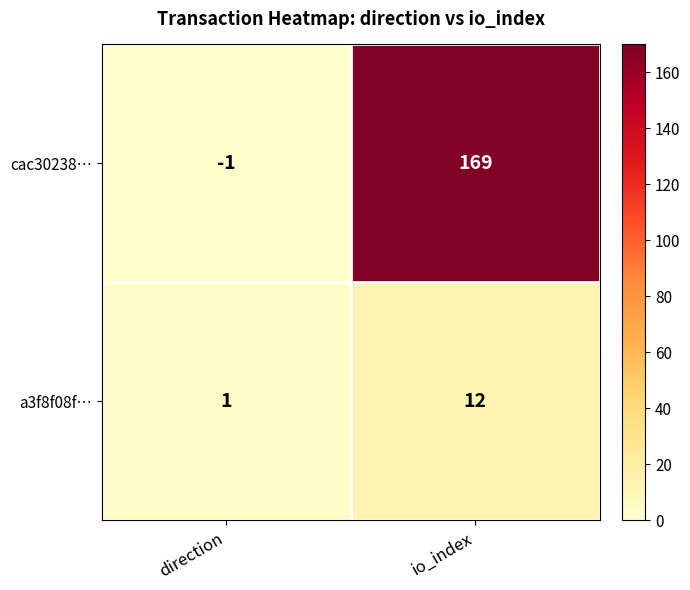

Rank the series by their maximum value, from highest to lowest.

cac30238…, a3f8f08f…